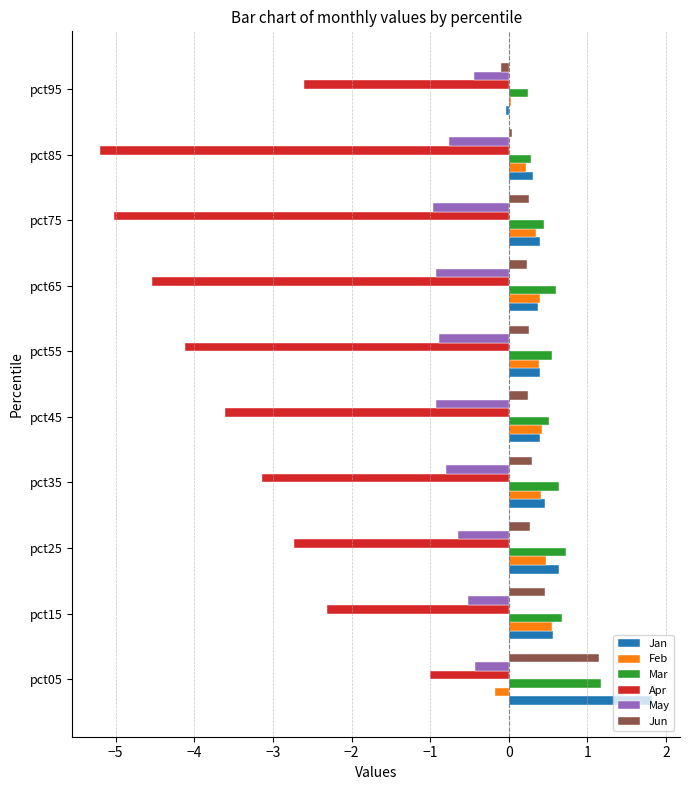

The May series shows -0.9 at pct55. True or false?

True